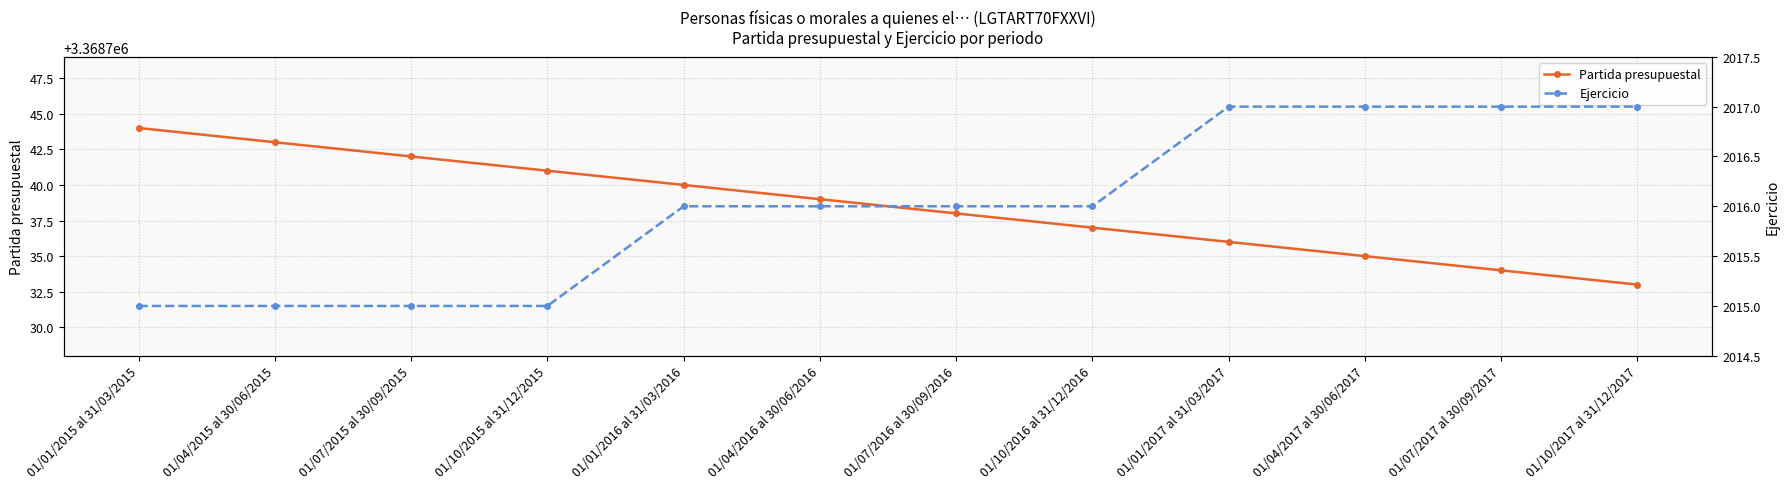

Reading left to right, extract all data points from this chart.

Partida presupuestal: 3368744	3368743	3368742	3368741	3368740	3368739	3368738	3368737	3368736	3368735	3368734	3368733
Ejercicio: 2015	2015	2015	2015	2016	2016	2016	2016	2017	2017	2017	2017